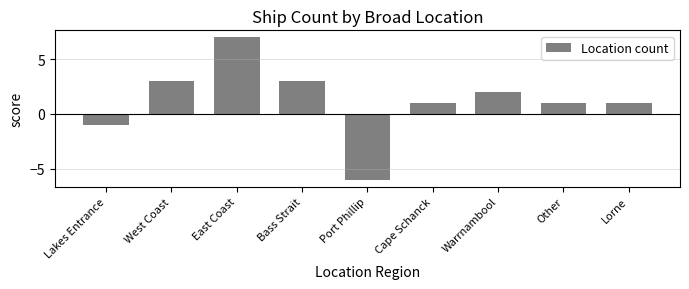

The value at Other is 1. True or false?

True